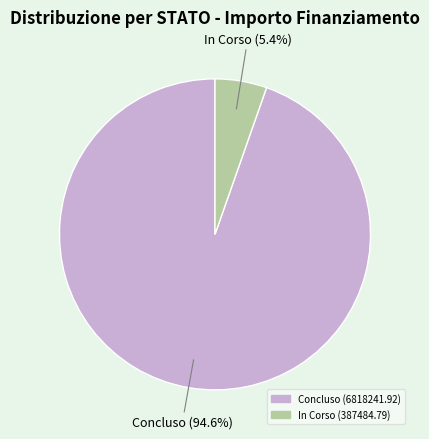

Is there any slice that represents more than half of the pie?

Yes